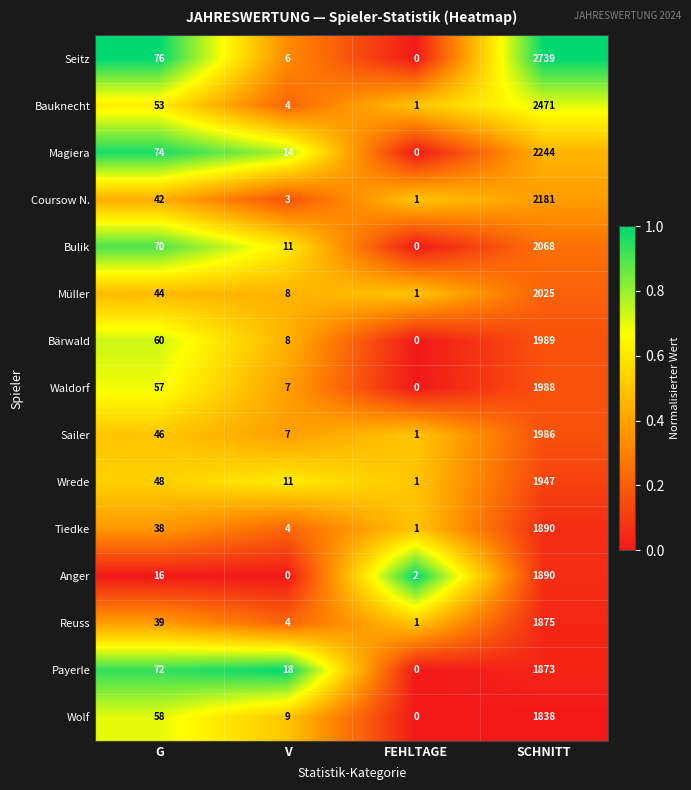

What is the difference between the Sailer values at FEHLTAGE and G?

45